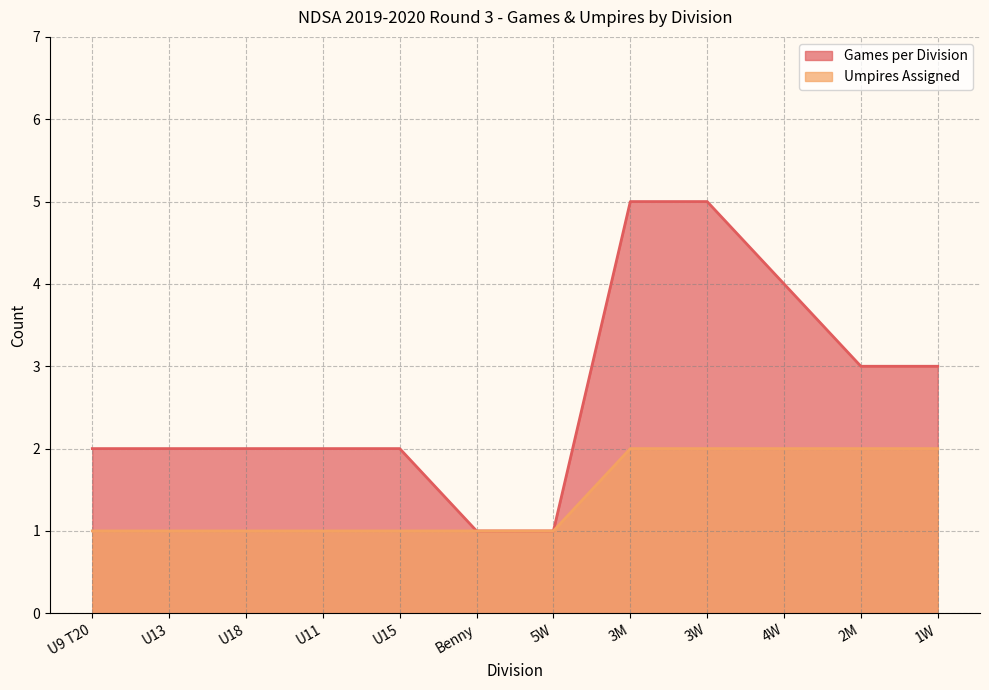

Which category has the lowest value in the Umpires Assigned series?

U9 T20